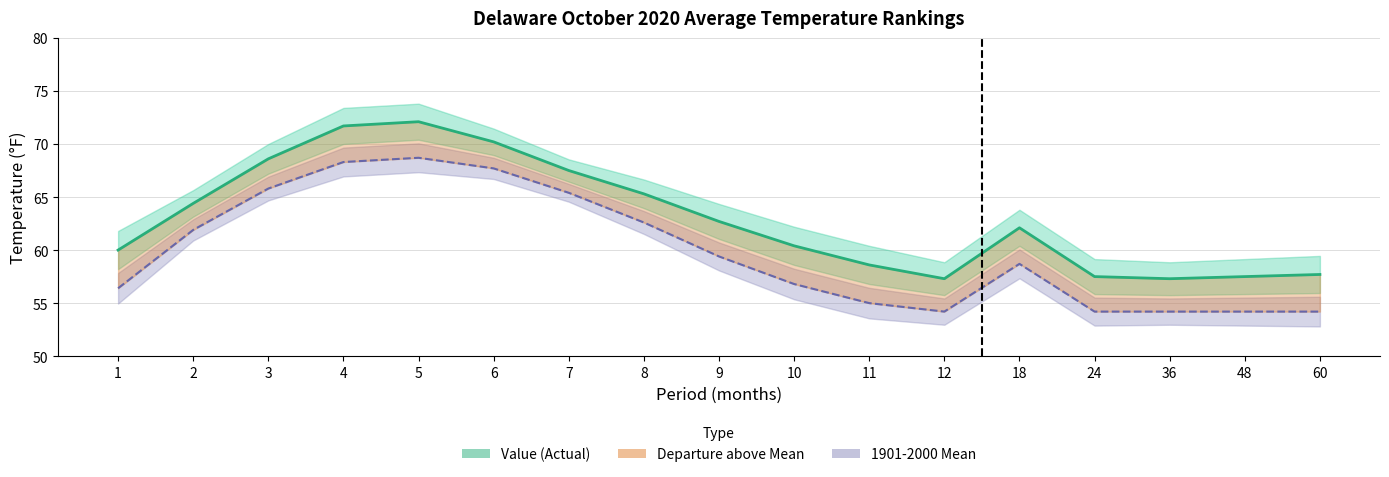

Is it true that Value equals 62.7 at 9?

True